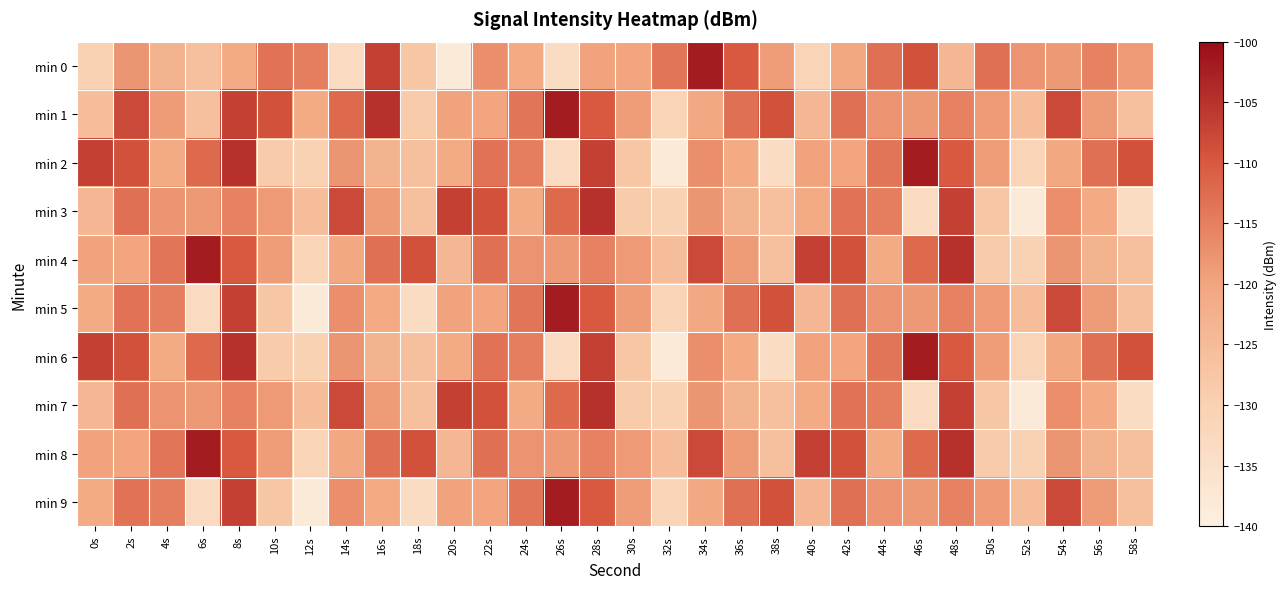

Which series has the largest total across all categories?

min 1